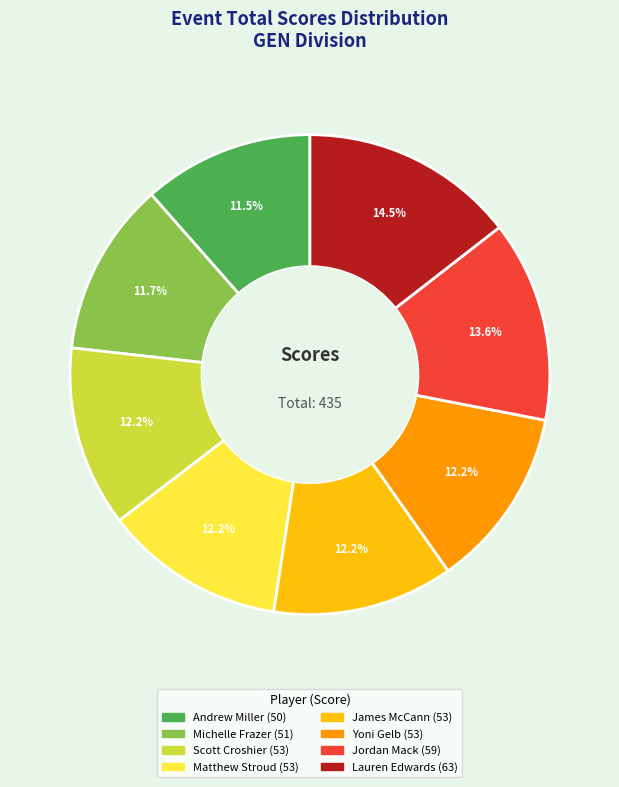

Between Jordan Mack and Matthew Stroud, which is larger?

Jordan Mack